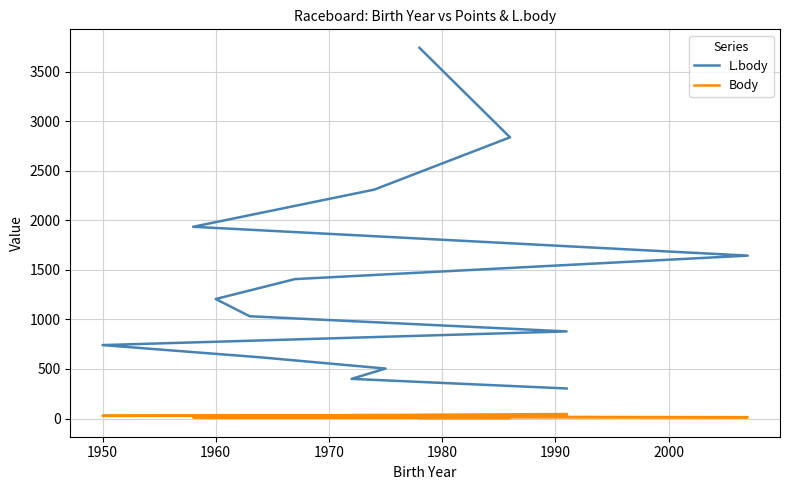

How many lines are shown in the chart?

2